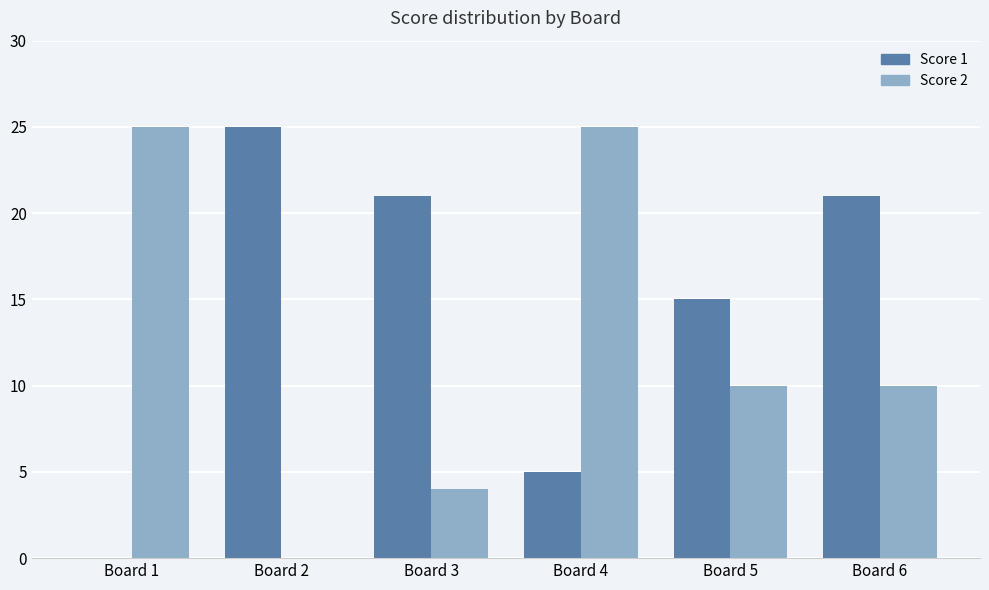

How many series are shown in this chart?

2